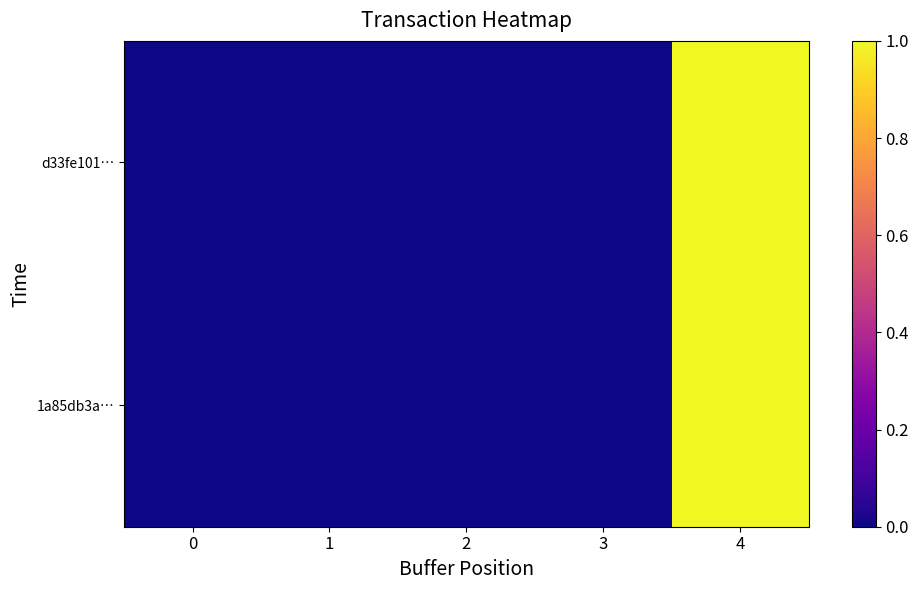

At how many categories does at least one series exceed 0?

5